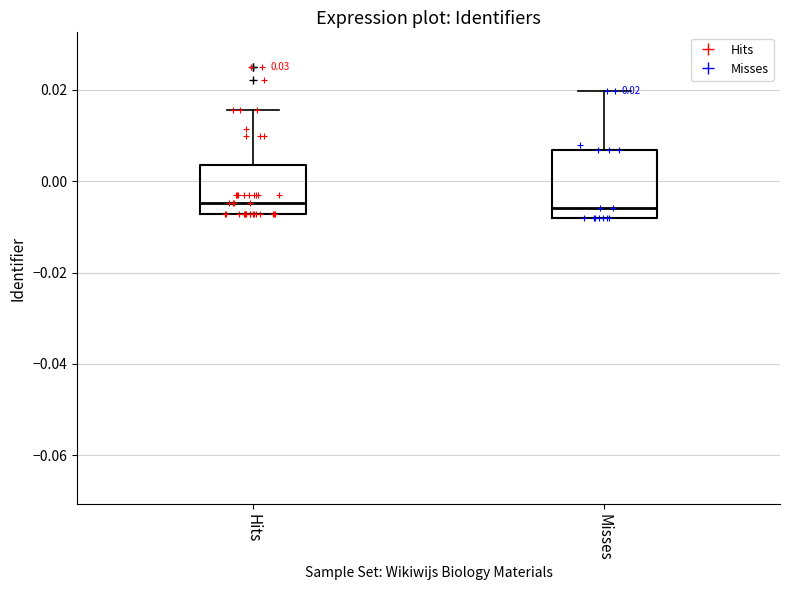

Which box is the tallest, from its lower edge to its upper edge?

Misses